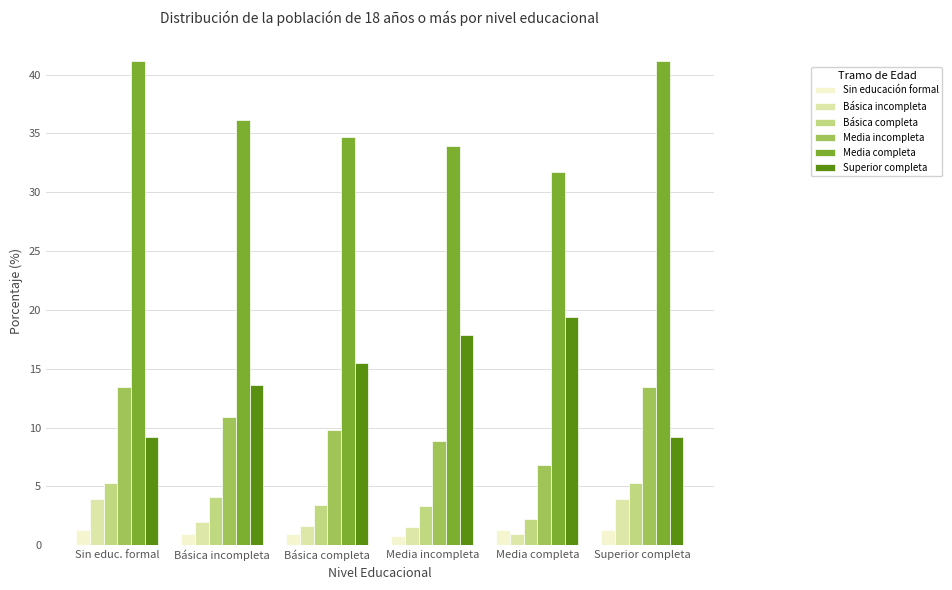

What is the label of the 4th bar from the left?

Media incompleta